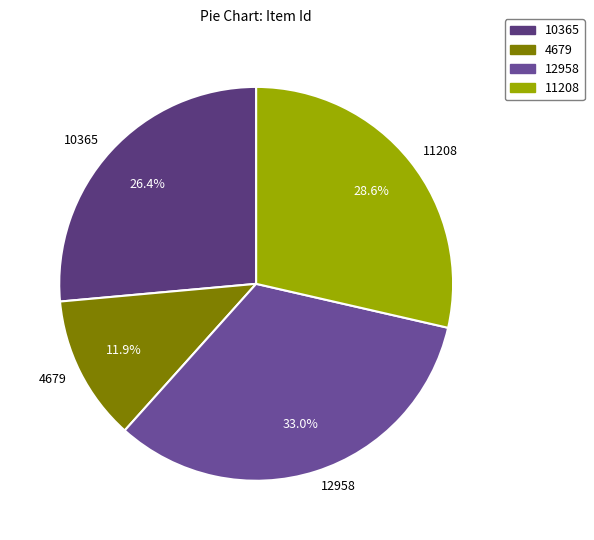

Between 10365 and 12958, which is larger?

12958